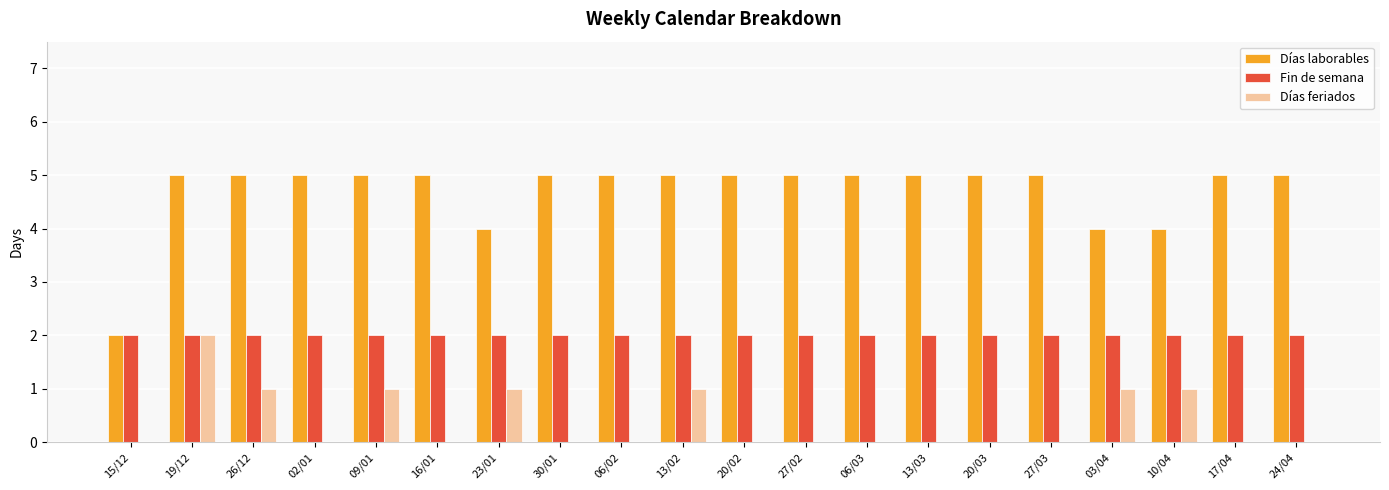

What is the maximum value for Fin de semana?

2